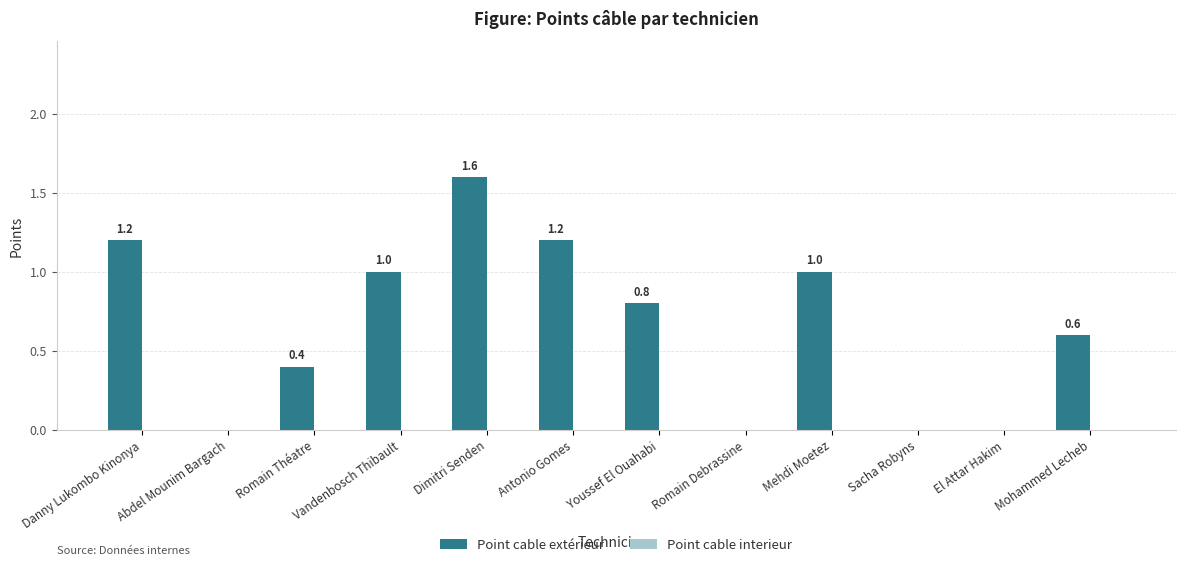

How many values are between 0 and 1?

9